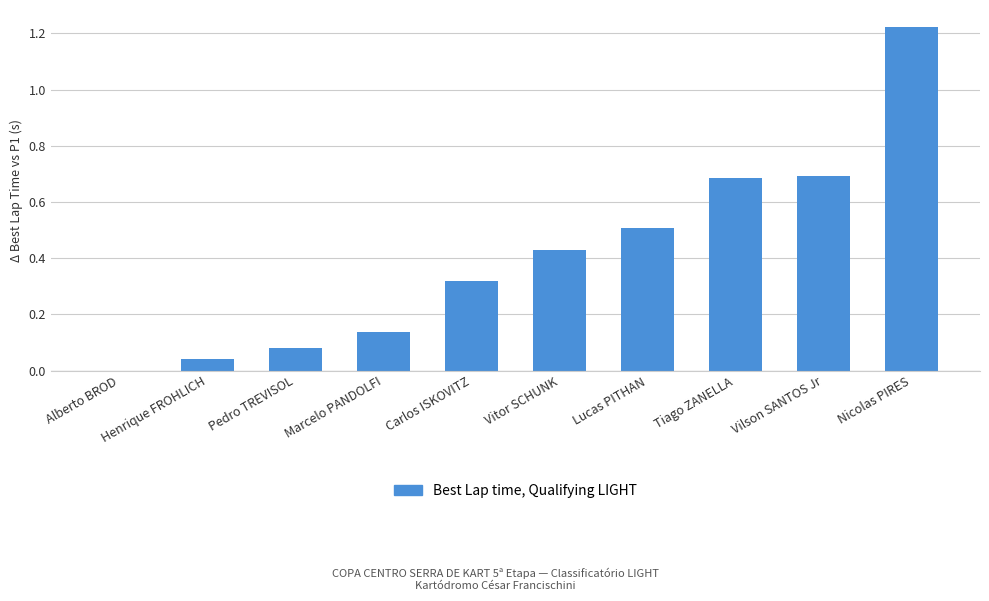

The value at Lucas PITHAN is 0.2. True or false?

False